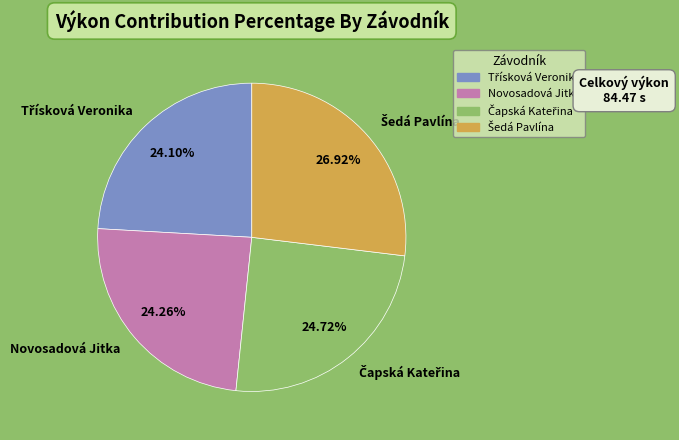

To the nearest percent, what is the difference between the largest and smallest slice percentages?

3%